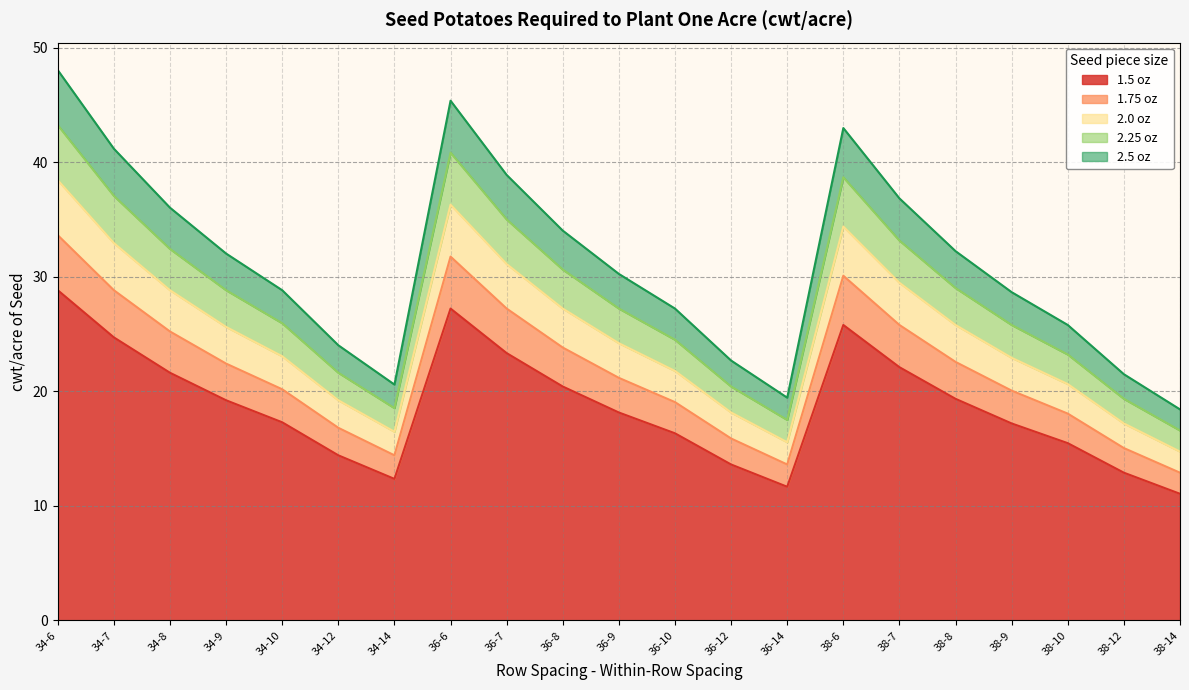

True or false: 2.25 oz and 1.75 oz cross at least once.

False